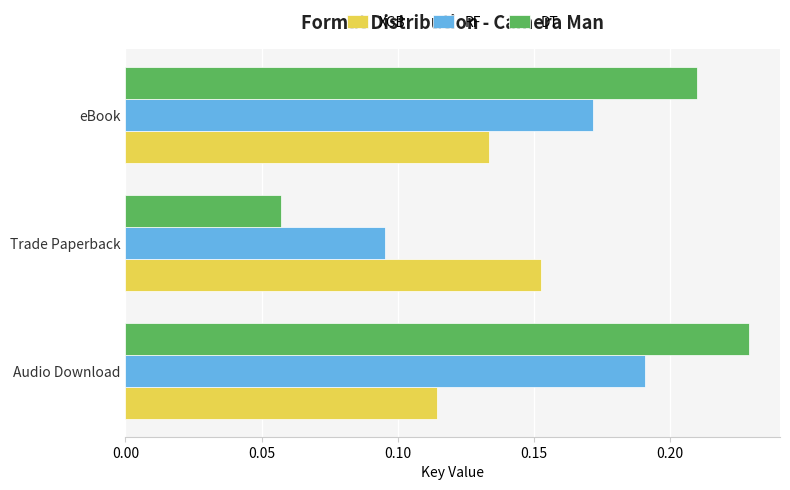

Which series has the largest range (max minus min)?

DT